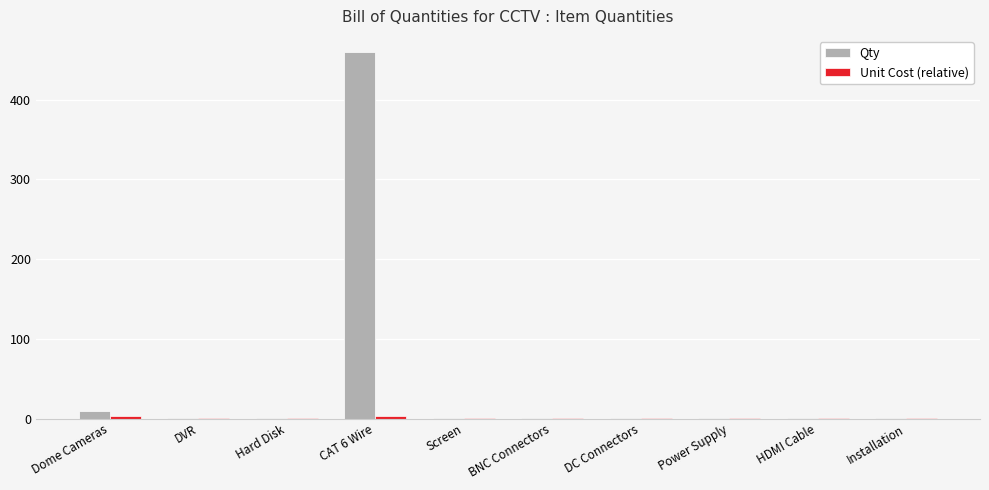

What is the sum of all Qty values?

478